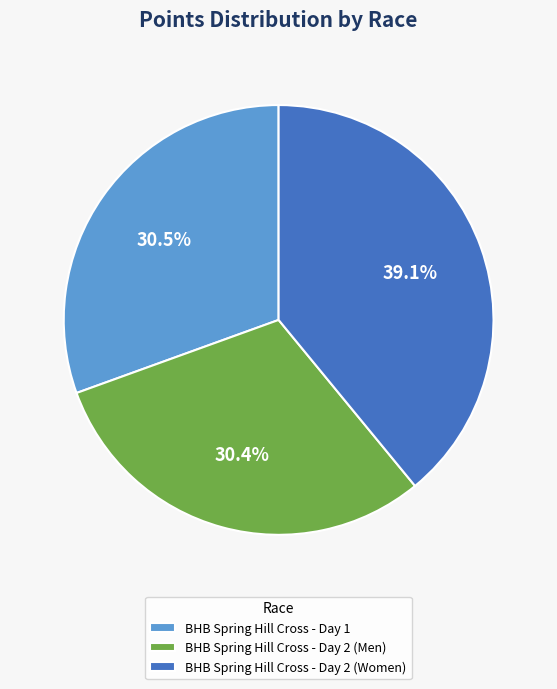

Which slice is the largest?

BHB Spring Hill Cross - Day 2 (Women)